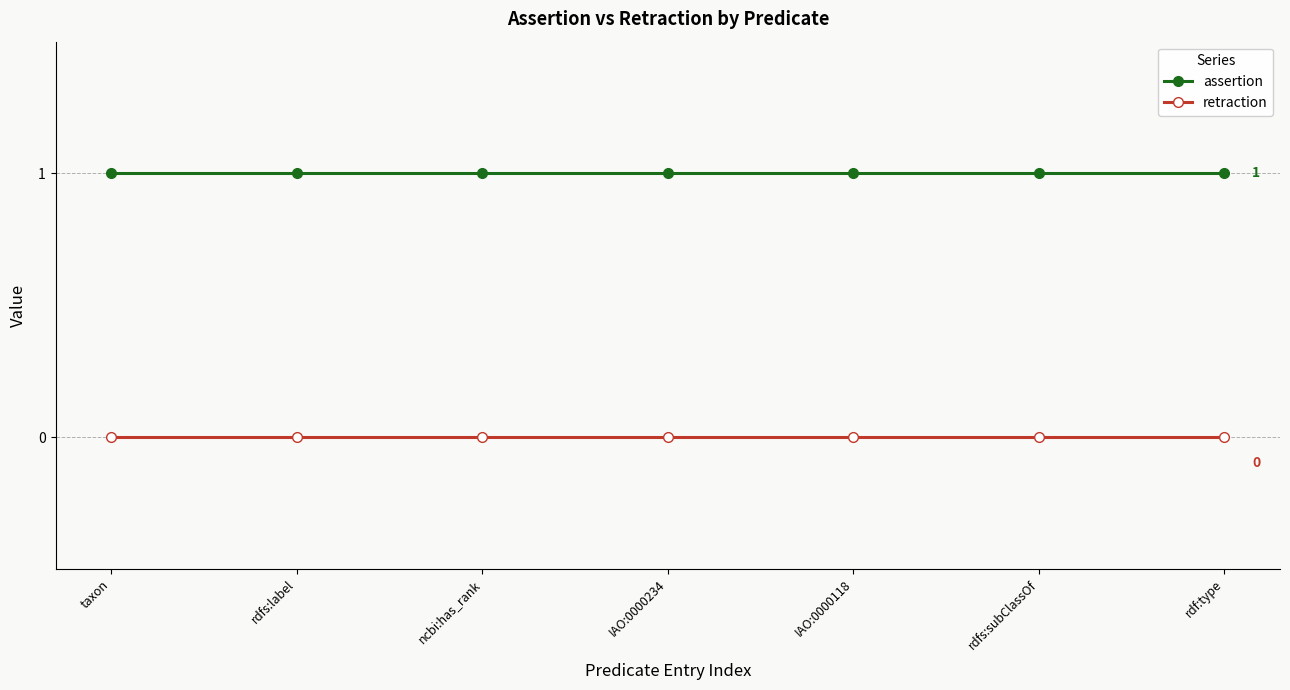

List the series in order of their overall mean, highest first.

assertion, retraction